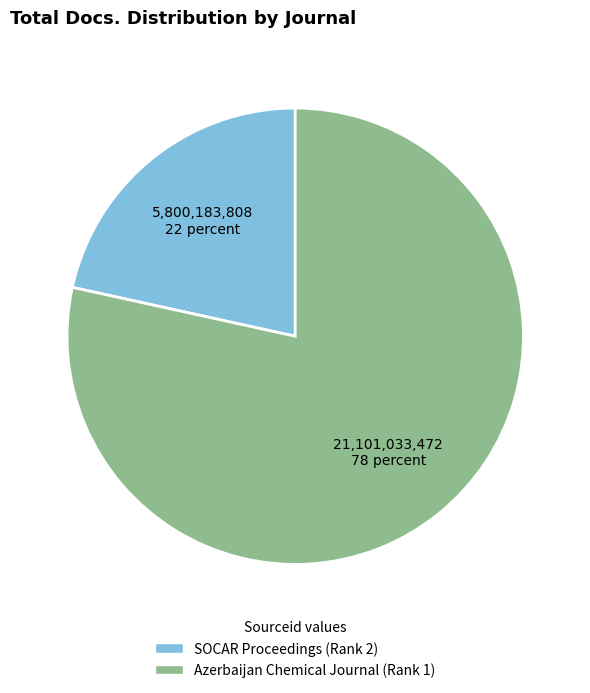

Count the number of slices in the pie.

2